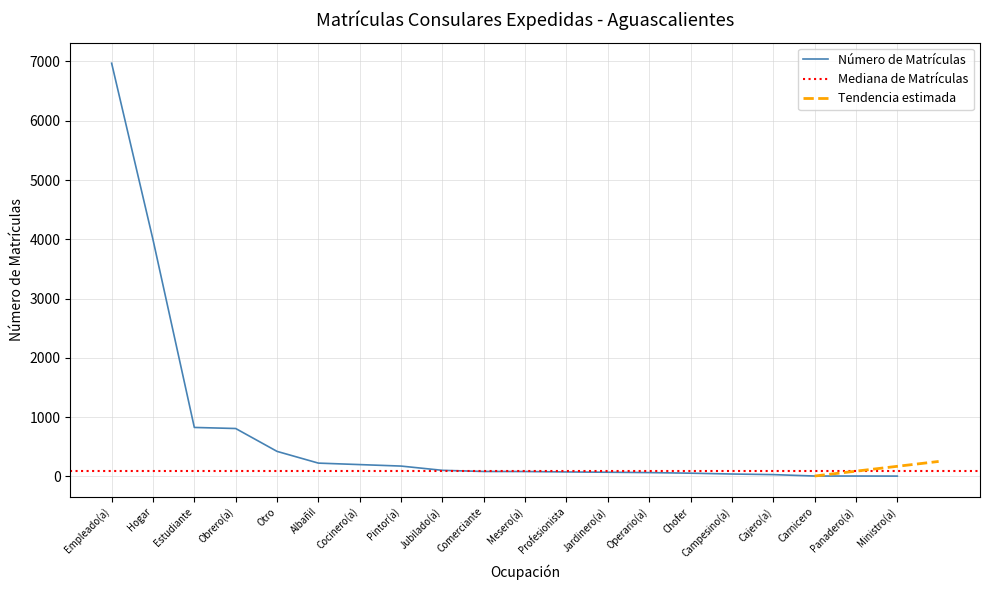

The chart shows a value of 18 at Cajero(a). True or false?

False